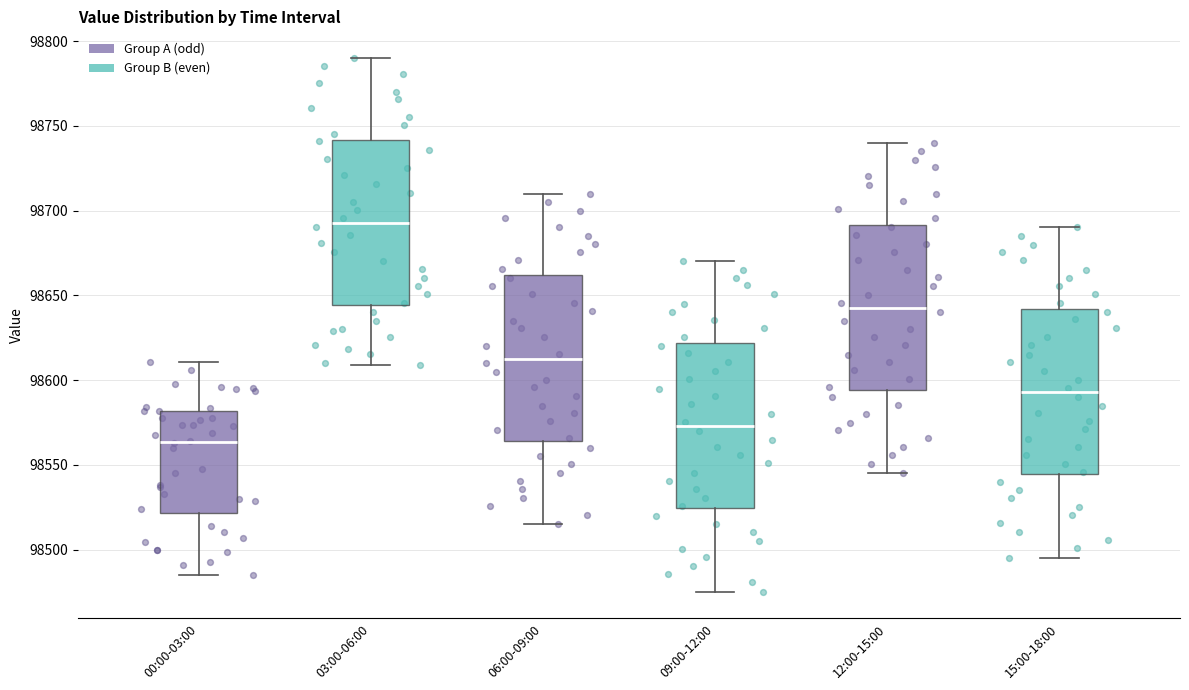

Where is the lower edge of the box for 03:00-06:00 on the y-axis? The values are not printed on the chart, so give them approximately, as read against the axis.

98645